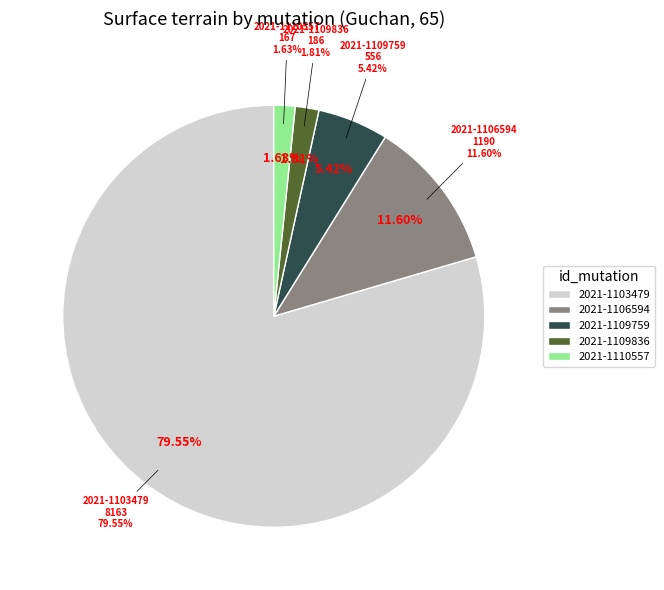

To the nearest percent, what is the combined percentage of 2021-1109759 and 2021-1103479?

85%